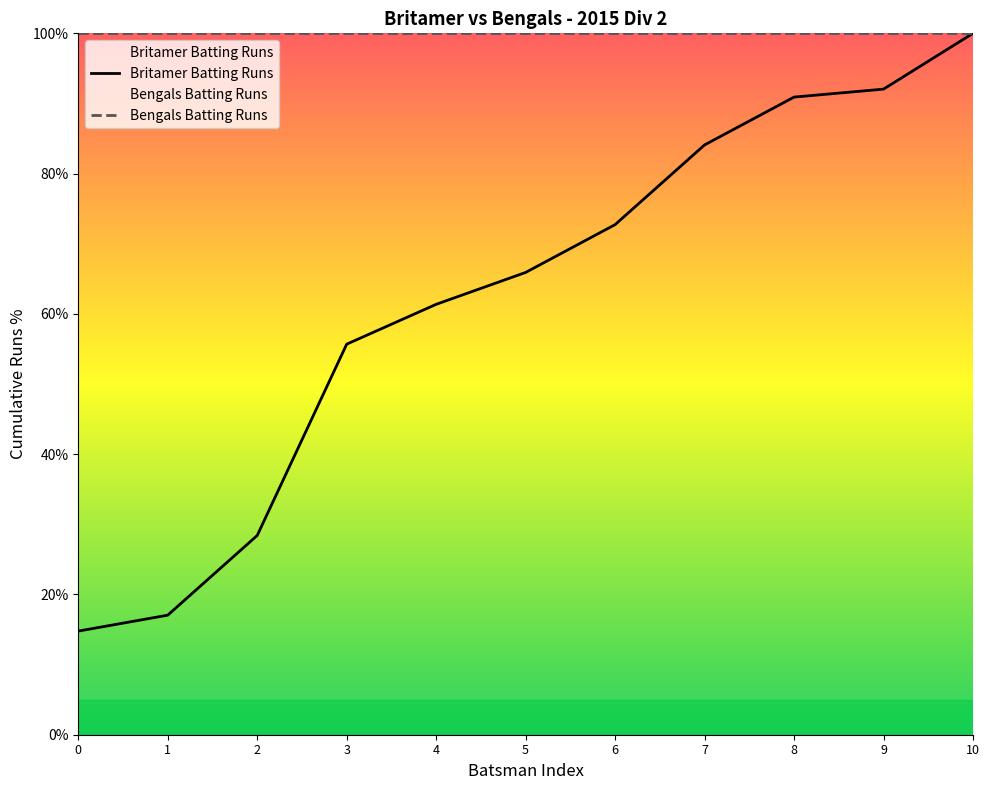

Reading left to right, list all the values displayed in this chart.

Britamer Batting Runs: 14.8	17.0	28.4	55.7	61.4	65.9	72.7	84.1	90.9	92.0	100.0
Bengals Batting Runs: 100.0	100.0	100.0	100.0	100.0	100.0	100.0	100.0	100.0	100.0	100.0